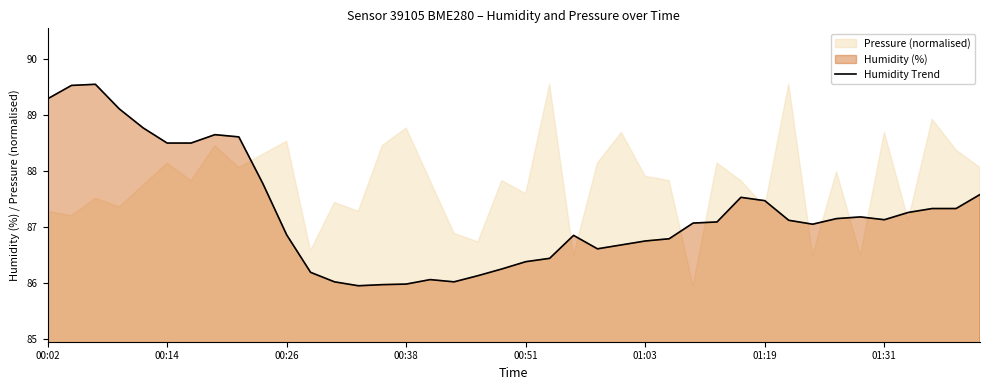

How many interior local valleys (lower than both neighbors) does the data have?

5